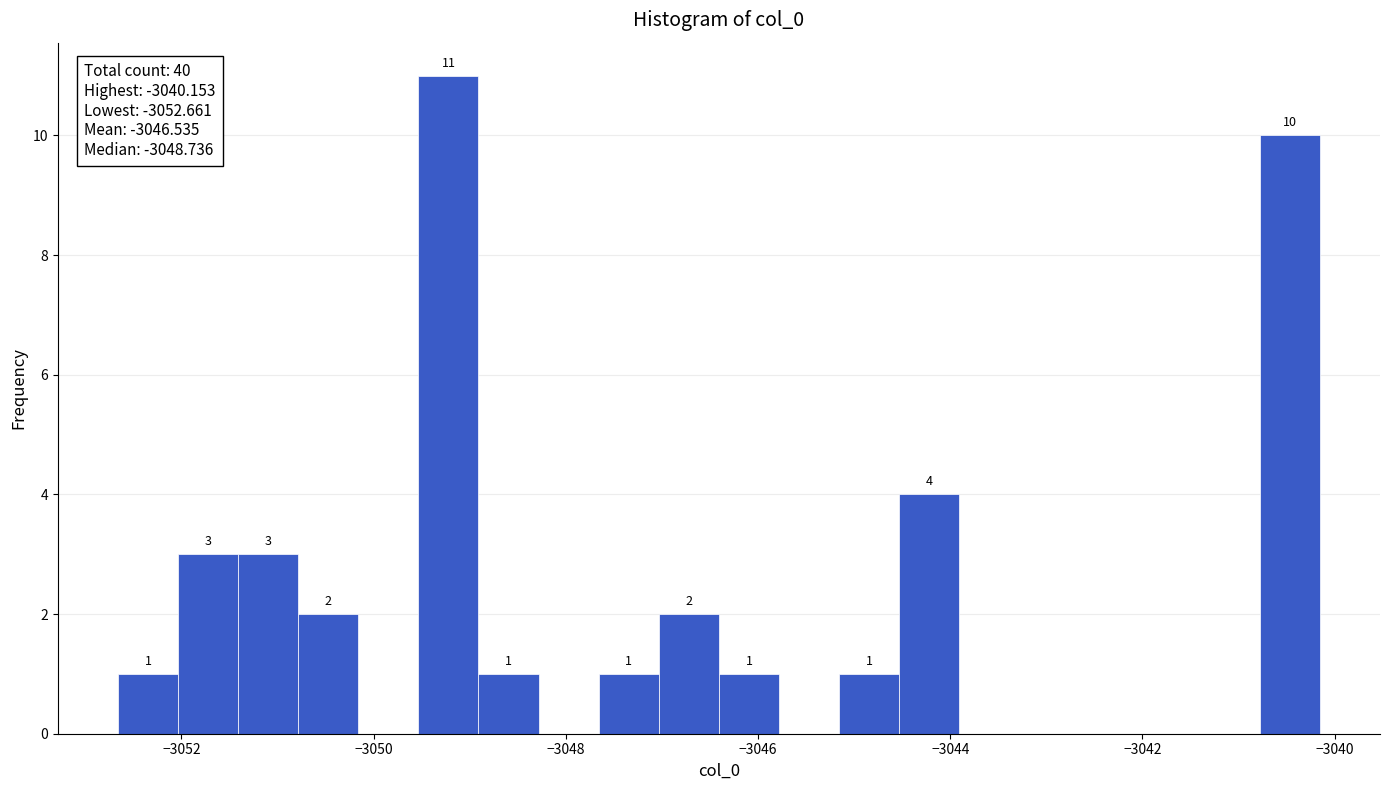

Around what value on the x-axis is the tallest bar? Give the approximate position of its centre, as read against the axis.

-3049.2